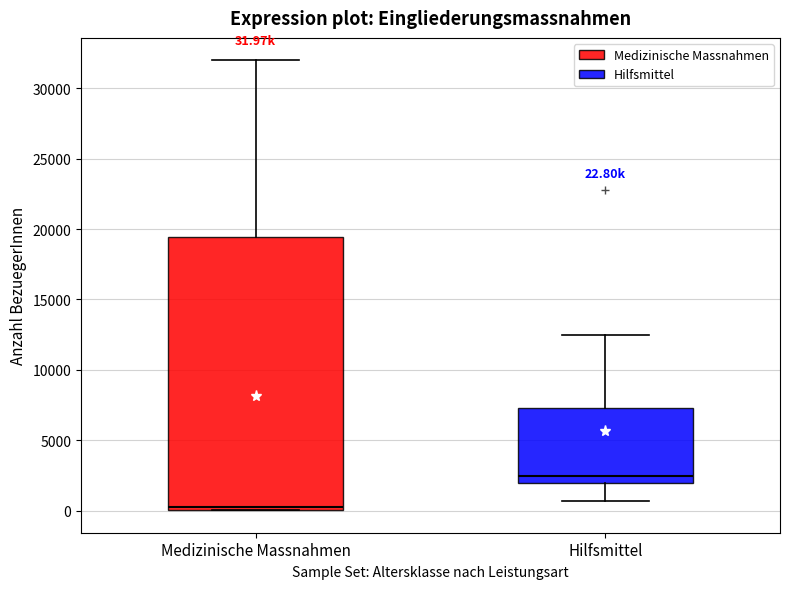

Comparing the boxes themselves (not the whiskers), which one is the tallest?

Medizinische Massnahmen